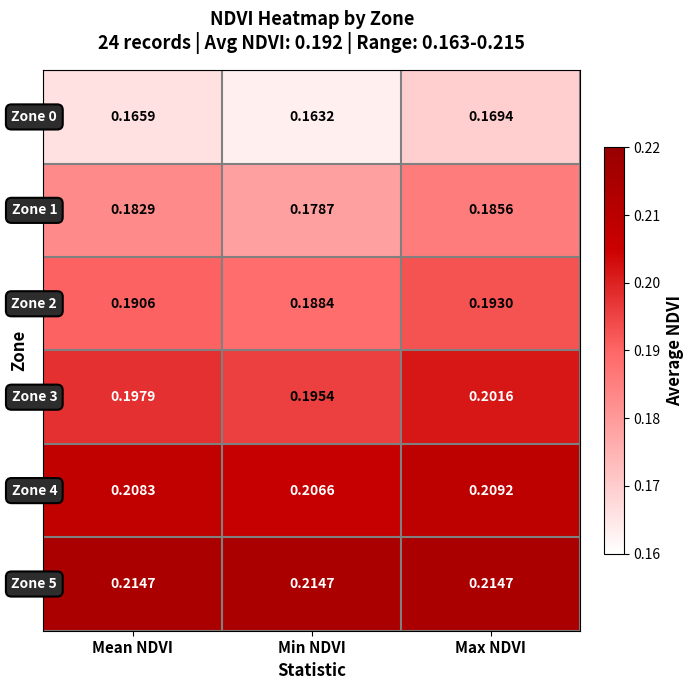

At which category is the sum across all series the highest?

Max NDVI